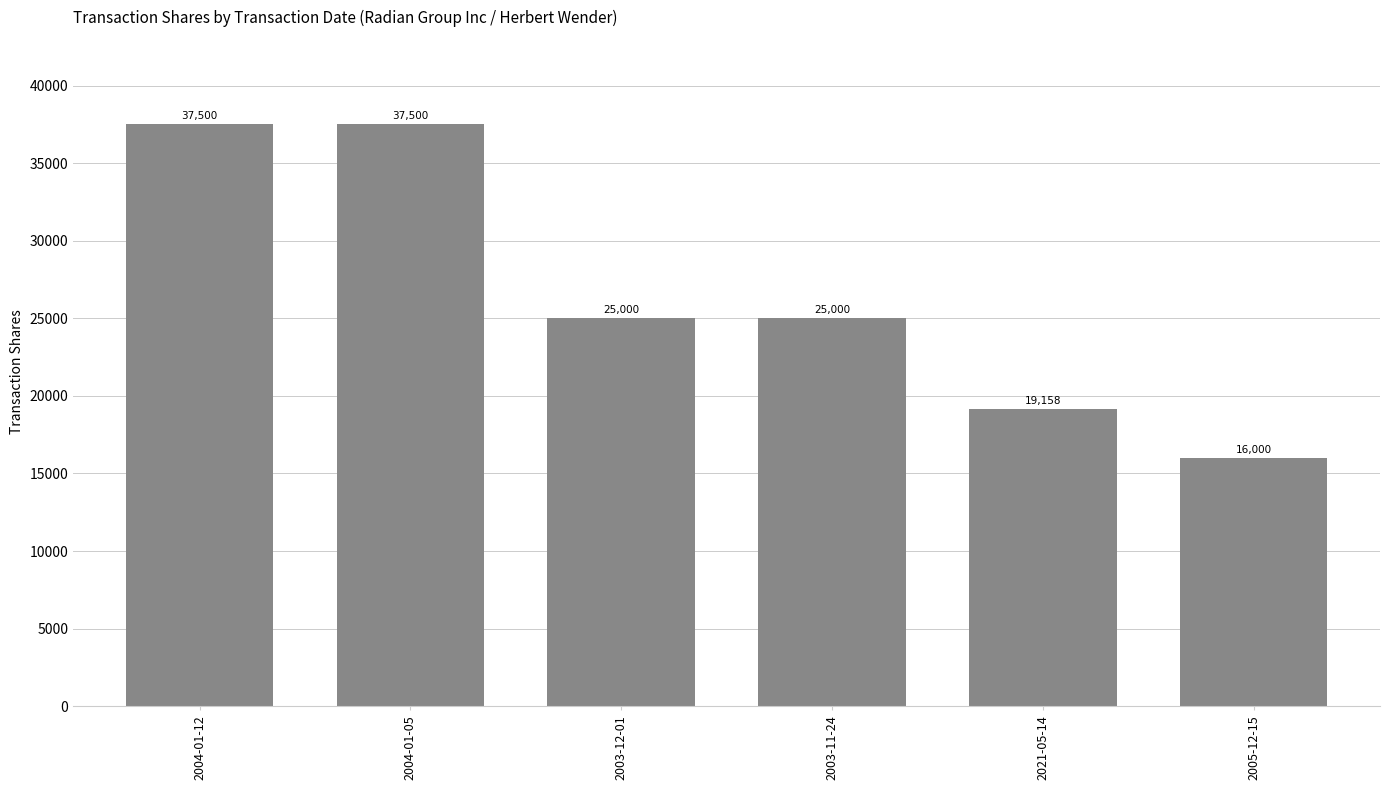

What is the change in value from 2003-12-01 to 2021-05-14?

-5842